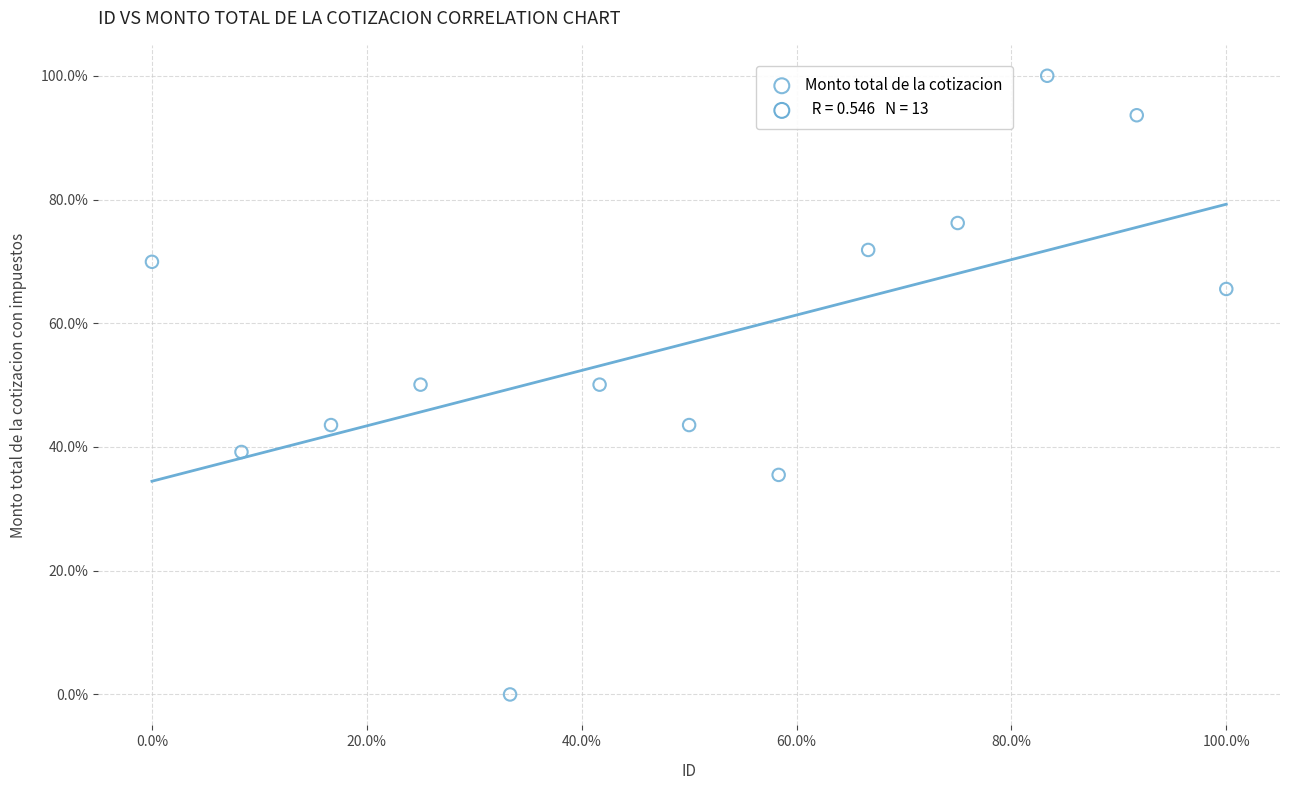

What is the range of Y values (max minus min)?

100.0